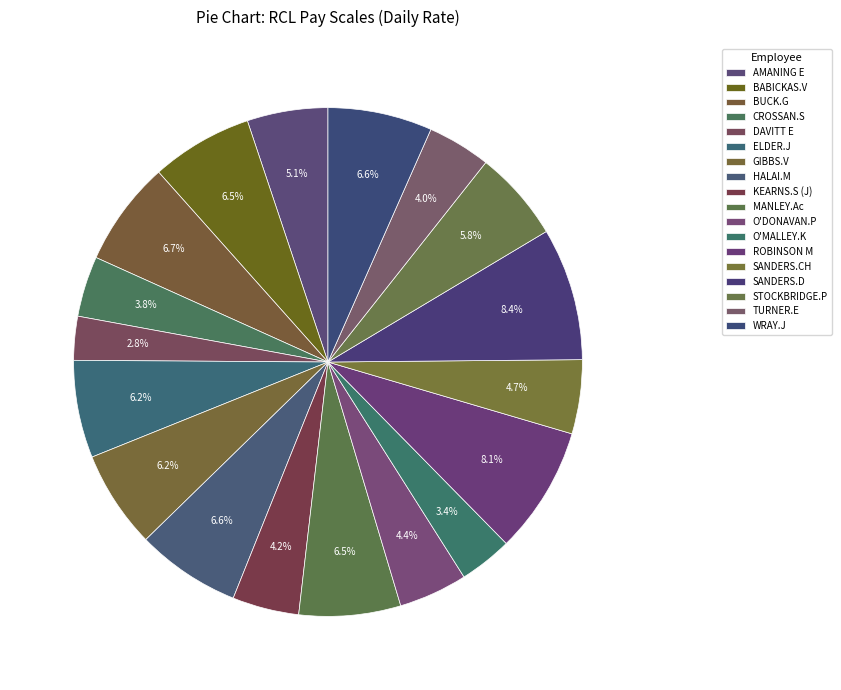

What percentage is the AMANING E slice, to the nearest percent?

5%